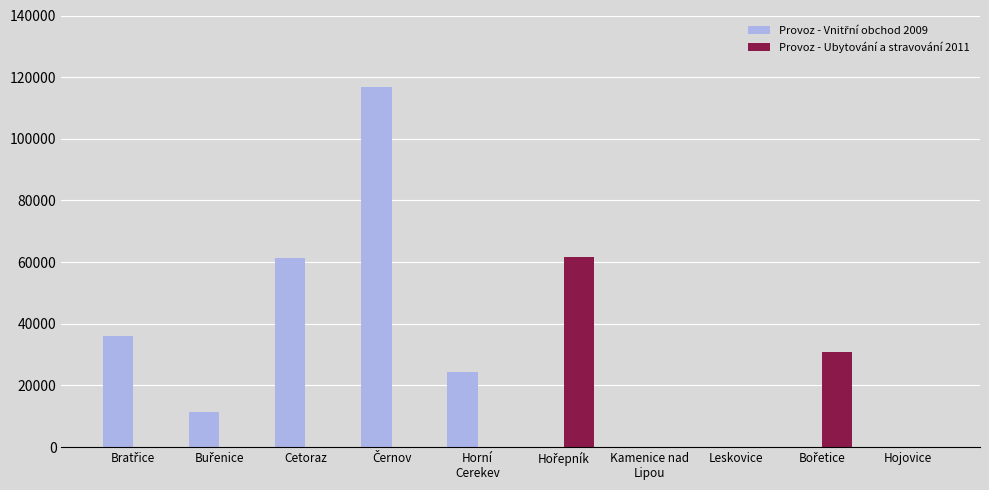

What is the maximum value shown in the chart?

116820